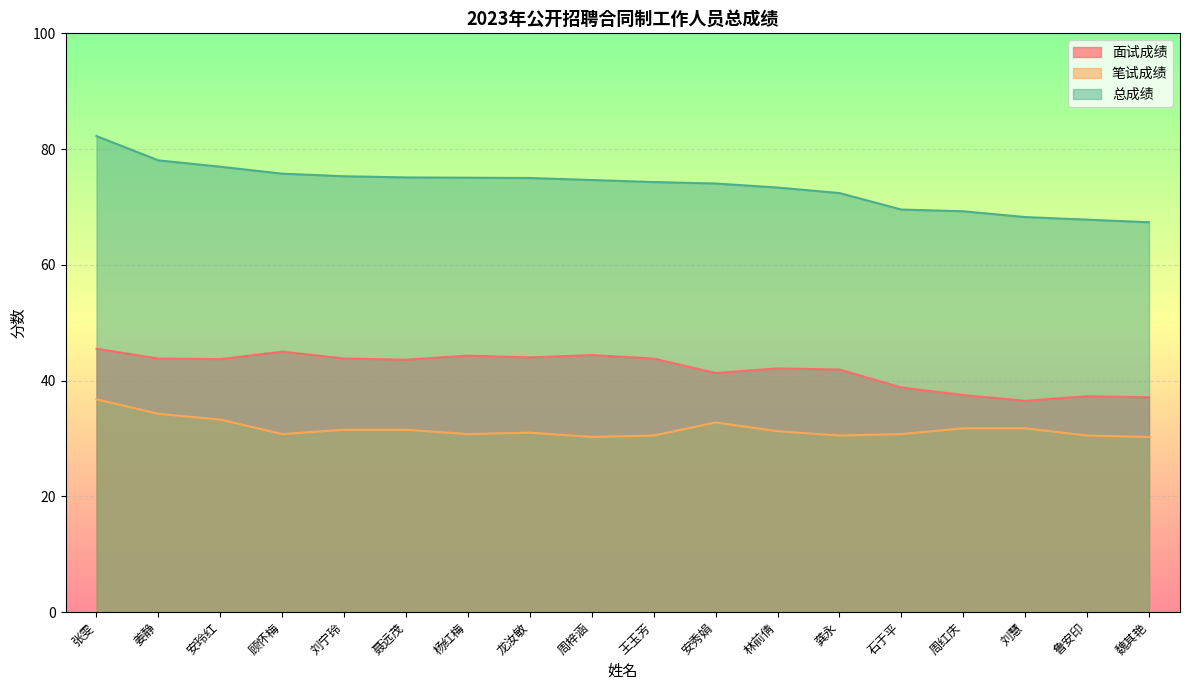

At how many categories does at least one series exceed 41?

18